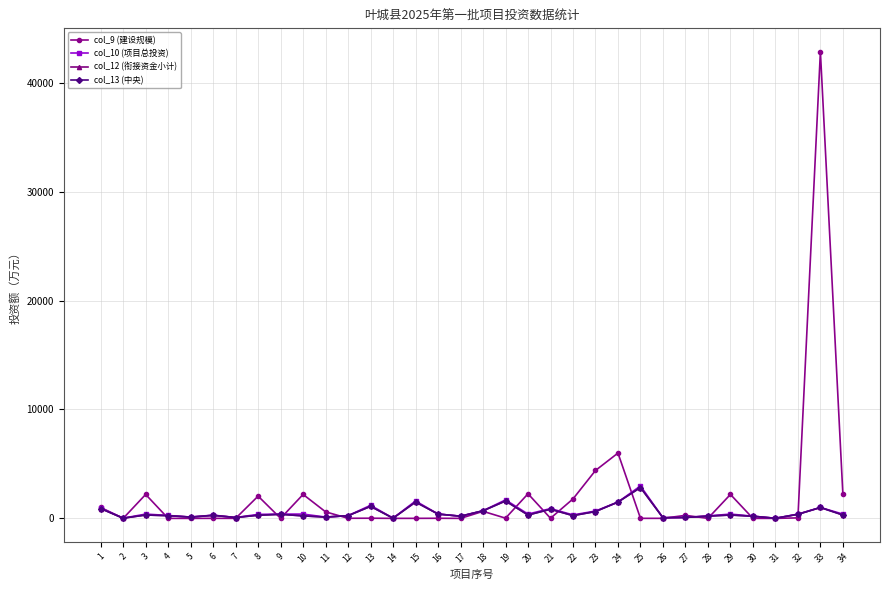

Does the chart have visible grid lines?

Yes